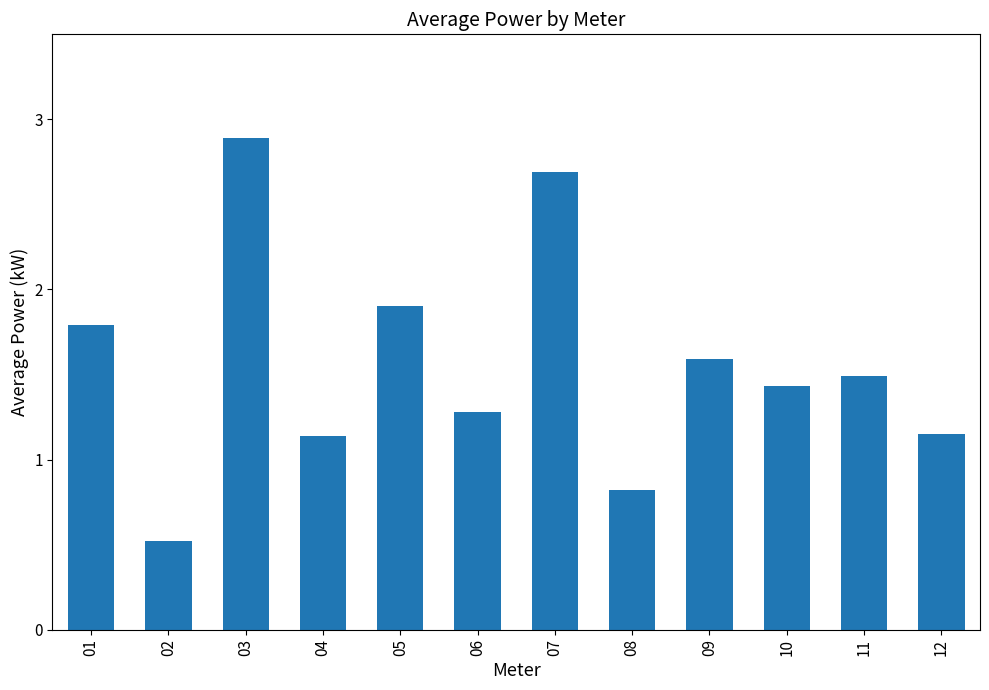

What is the value of the 1st bar from the left?

1.8